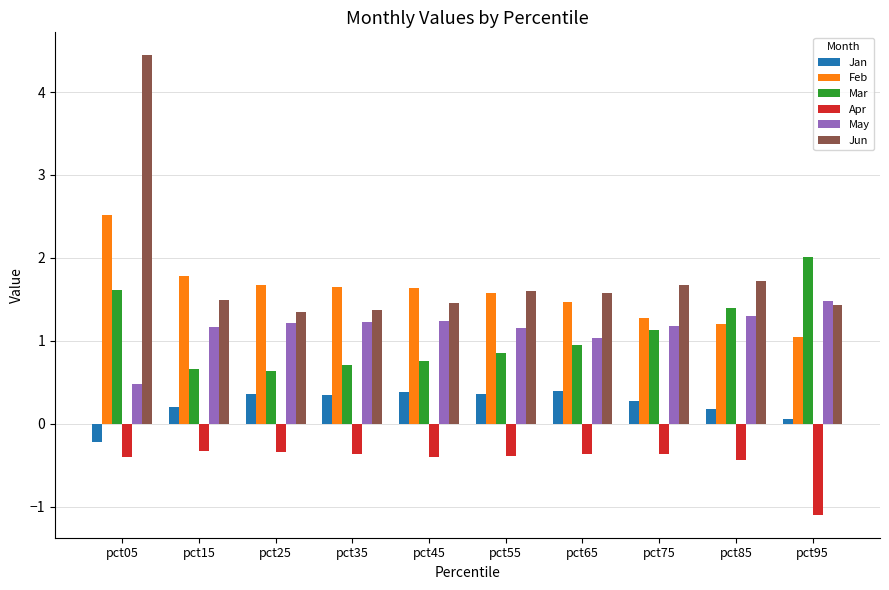

Which series has the widest spread of values?

Jun